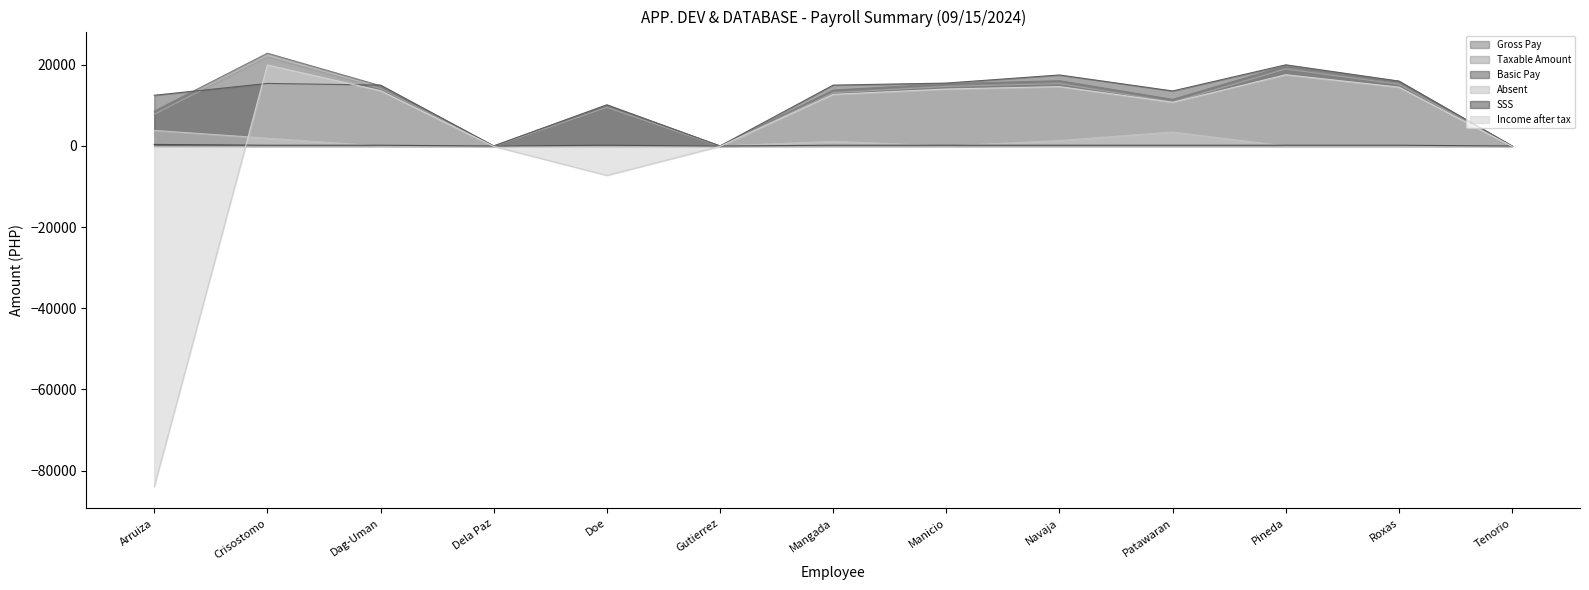

What is the sum of the Income after tax values at Navaja and Mangada?

27353.2